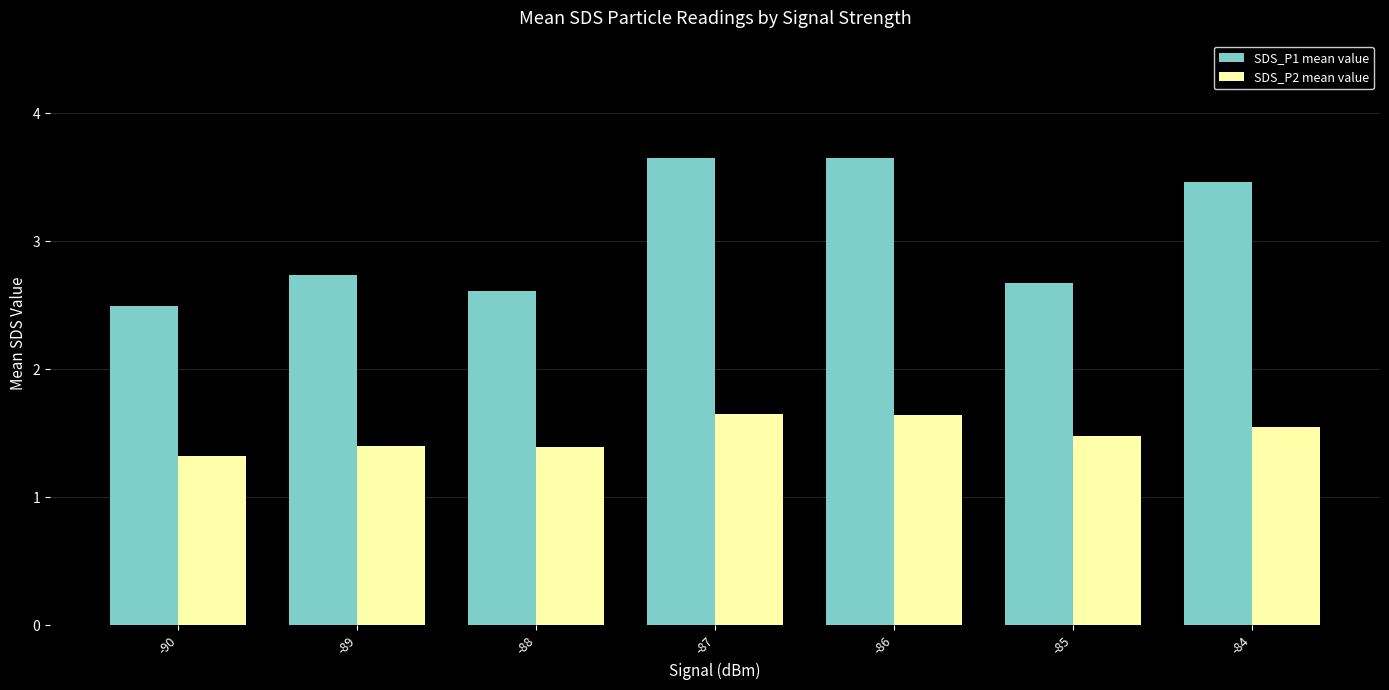

Which category has the lowest value in the SDS_P1 mean value series?

-90